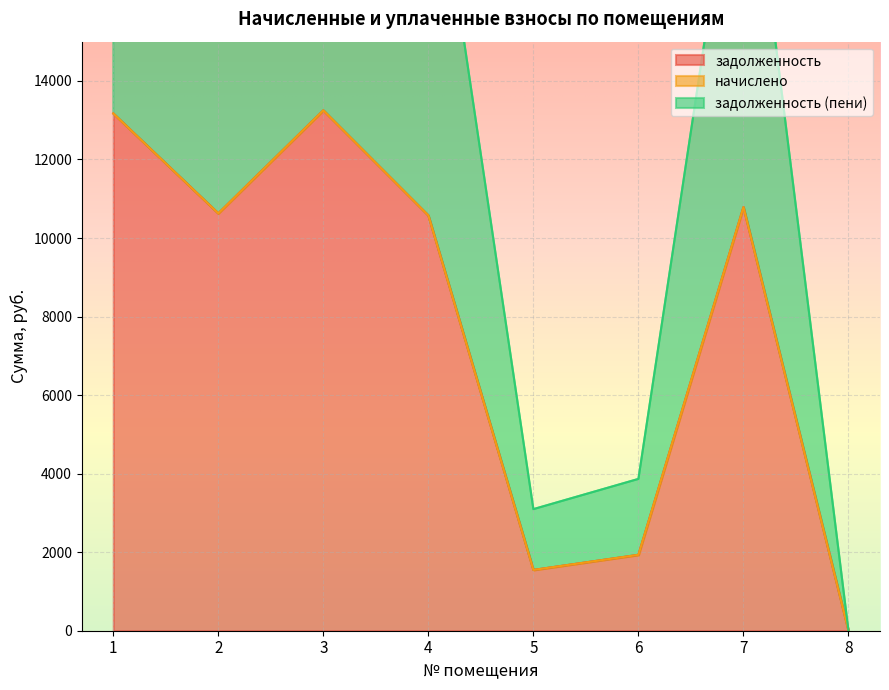

What is the maximum value for задолженность?

13251.2